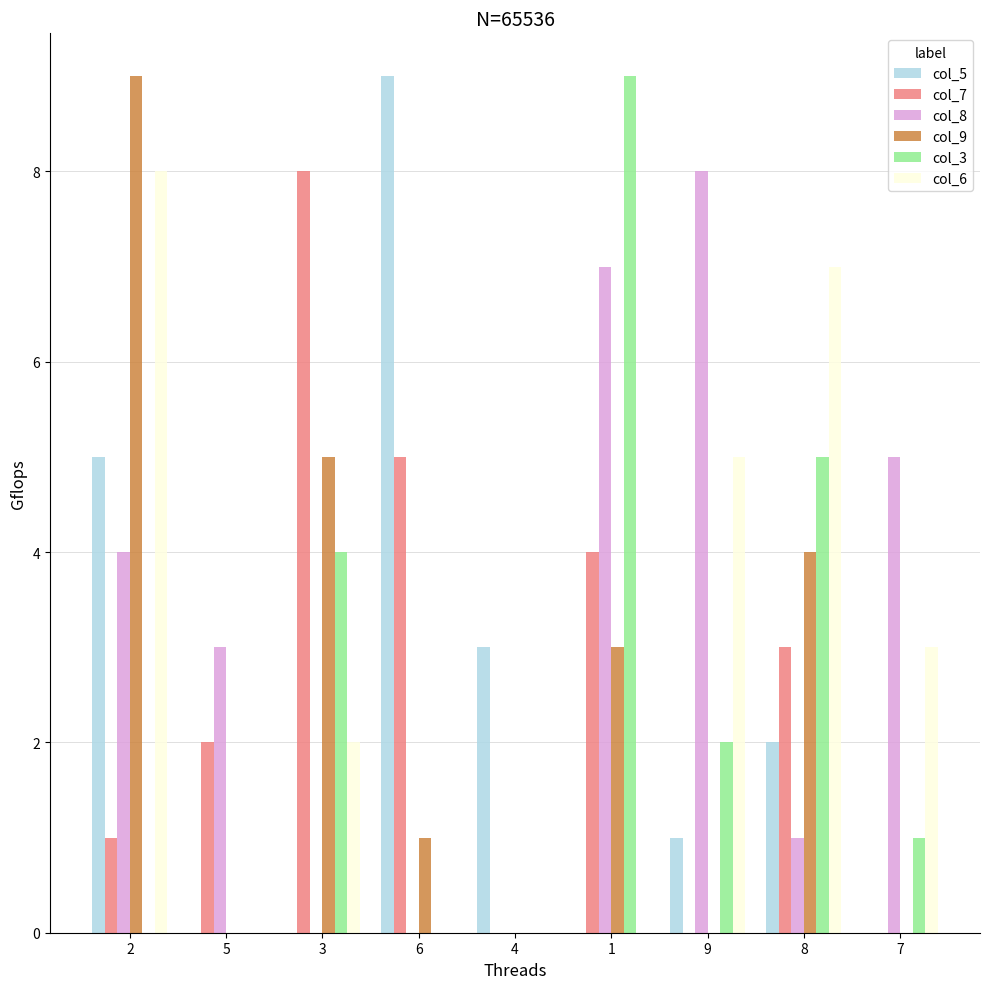

True or false: col_7 has a value of 3 at 1.

False